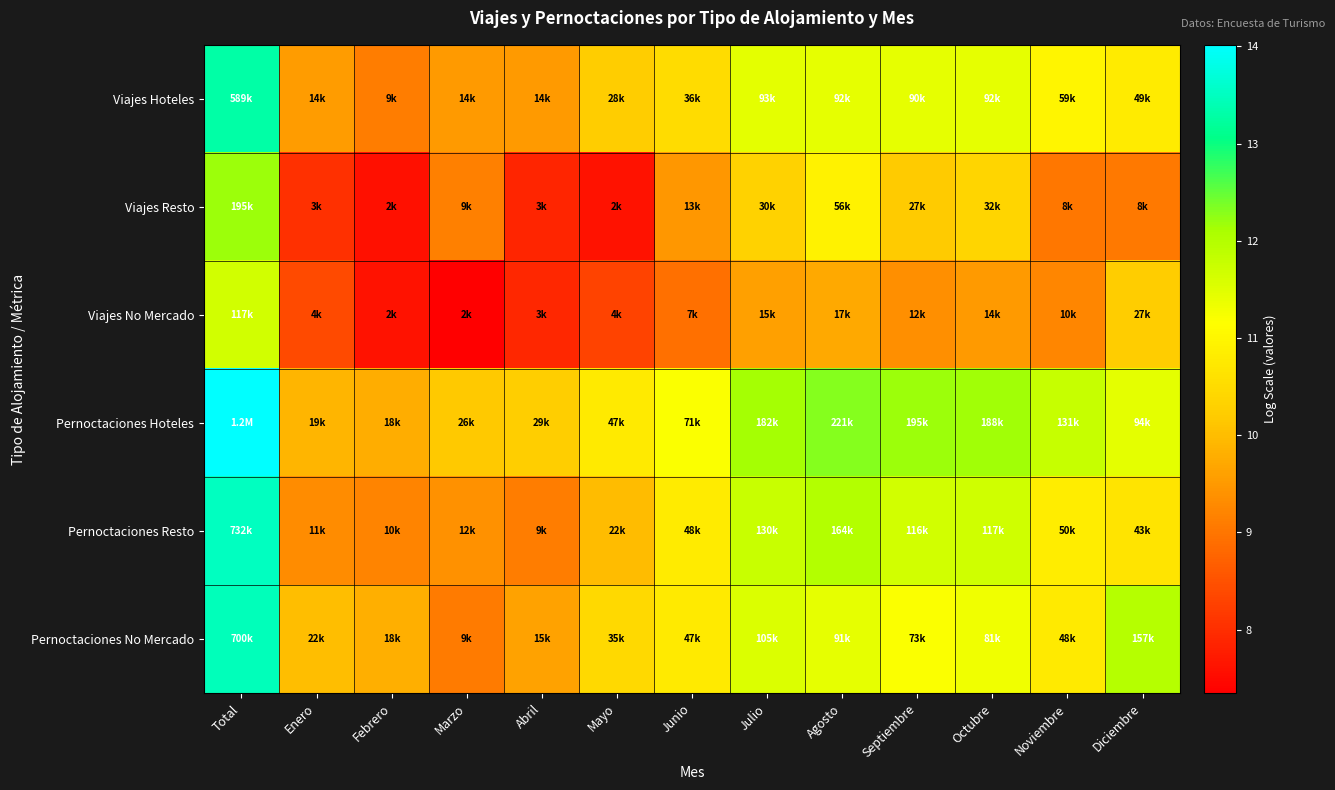

Reading left to right, list all the values displayed in this chart.

Viajes Hoteles: Total=13.3	Enero=9.5	Febrero=9.1	Marzo=9.5	Abril=9.5	Mayo=10.2	Junio=10.5	Julio=11.4	Agosto=11.4	Septiembre=11.4	Octubre=11.4	Noviembre=11.0	Diciembre=10.8
Viajes Resto: Total=12.2	Enero=8.0	Febrero=7.6	Marzo=9.2	Abril=7.9	Mayo=7.6	Junio=9.5	Julio=10.3	Agosto=10.9	Septiembre=10.2	Octubre=10.4	Noviembre=9.0	Diciembre=9.0
Viajes No Mercado: Total=11.7	Enero=8.4	Febrero=7.6	Marzo=7.3	Abril=7.9	Mayo=8.3	Junio=8.9	Julio=9.6	Agosto=9.7	Septiembre=9.4	Octubre=9.5	Noviembre=9.2	Diciembre=10.2
Pernoctaciones Hoteles: Total=14.0	Enero=9.9	Febrero=9.8	Marzo=10.2	Abril=10.3	Mayo=10.8	Junio=11.2	Julio=12.1	Agosto=12.3	Septiembre=12.2	Octubre=12.1	Noviembre=11.8	Diciembre=11.5
Pernoctaciones Resto: Total=13.5	Enero=9.3	Febrero=9.2	Marzo=9.4	Abril=9.1	Mayo=10.0	Junio=10.8	Julio=11.8	Agosto=12.0	Septiembre=11.7	Octubre=11.7	Noviembre=10.8	Diciembre=10.7
Pernoctaciones No Mercado: Total=13.5	Enero=10.0	Febrero=9.8	Marzo=9.1	Abril=9.6	Mayo=10.5	Junio=10.8	Julio=11.6	Agosto=11.4	Septiembre=11.2	Octubre=11.3	Noviembre=10.8	Diciembre=12.0